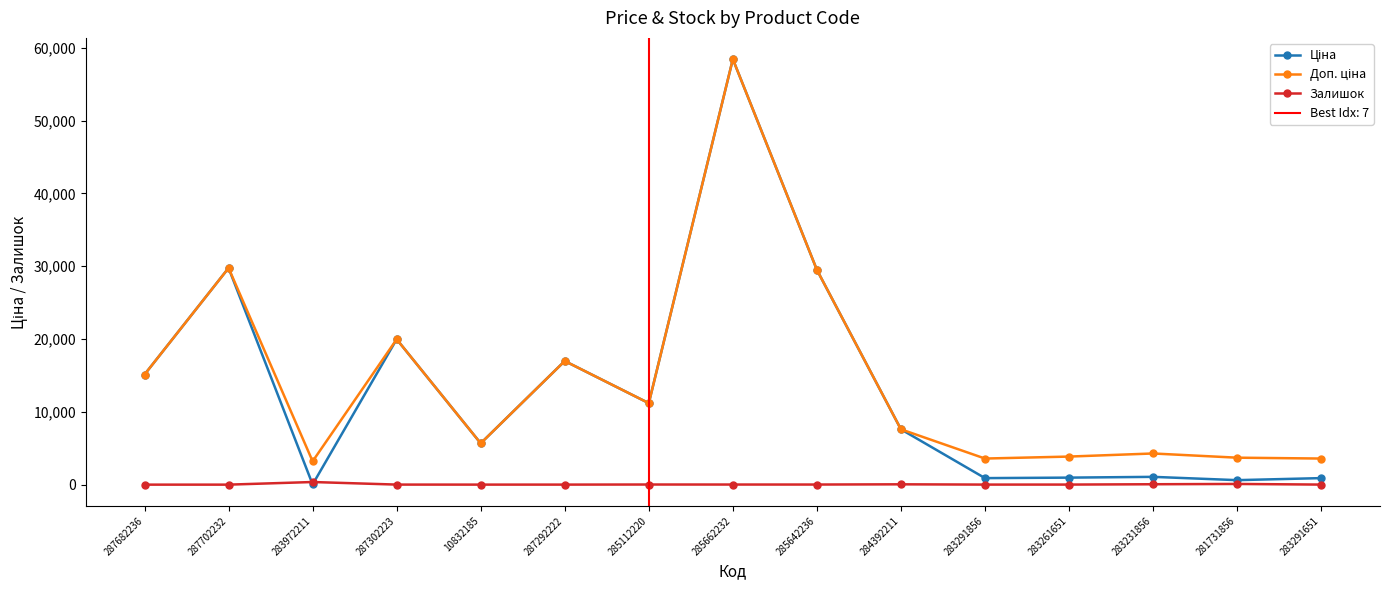

What is the average value of the Доп. ціна series?

14426.1